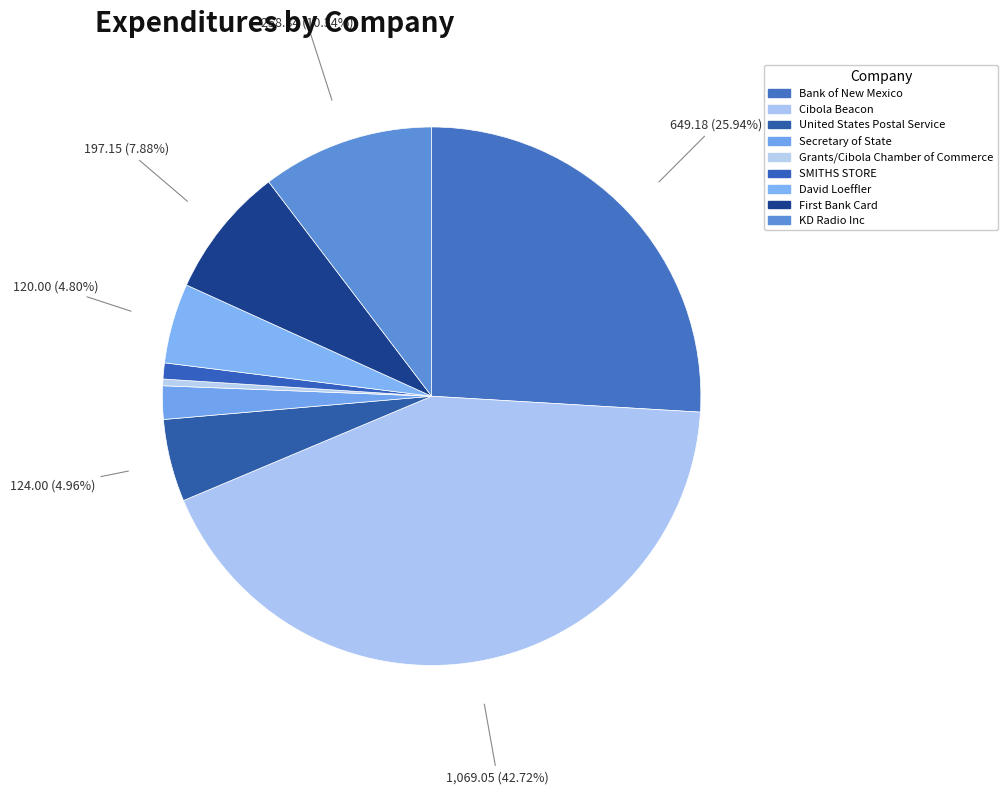

To the nearest percent, what is the combined percentage of David Loeffler and Grants/Cibola Chamber of Commerce?

5%